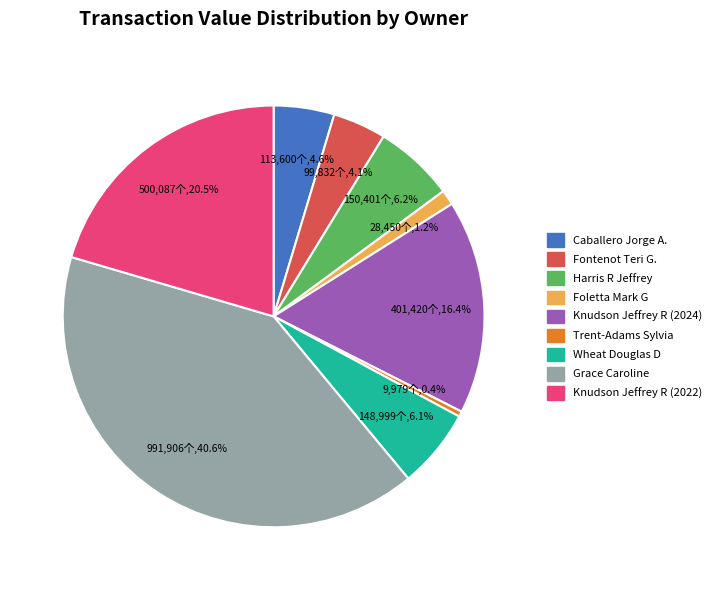

True or false: Foletta Mark G accounts for 1% of the total.

True